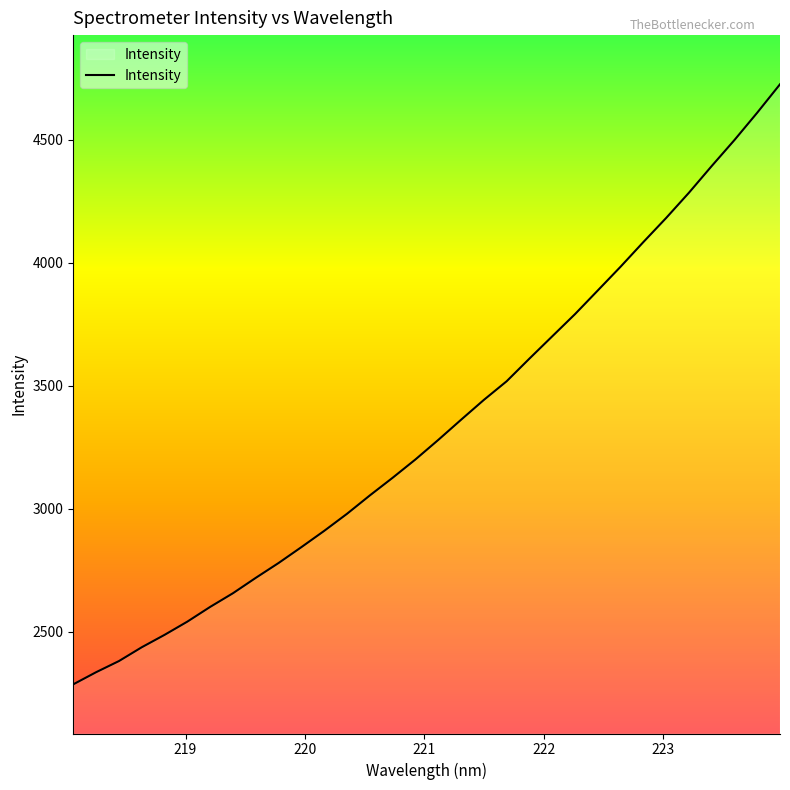

What is the difference between the maximum and minimum values?

2440.5